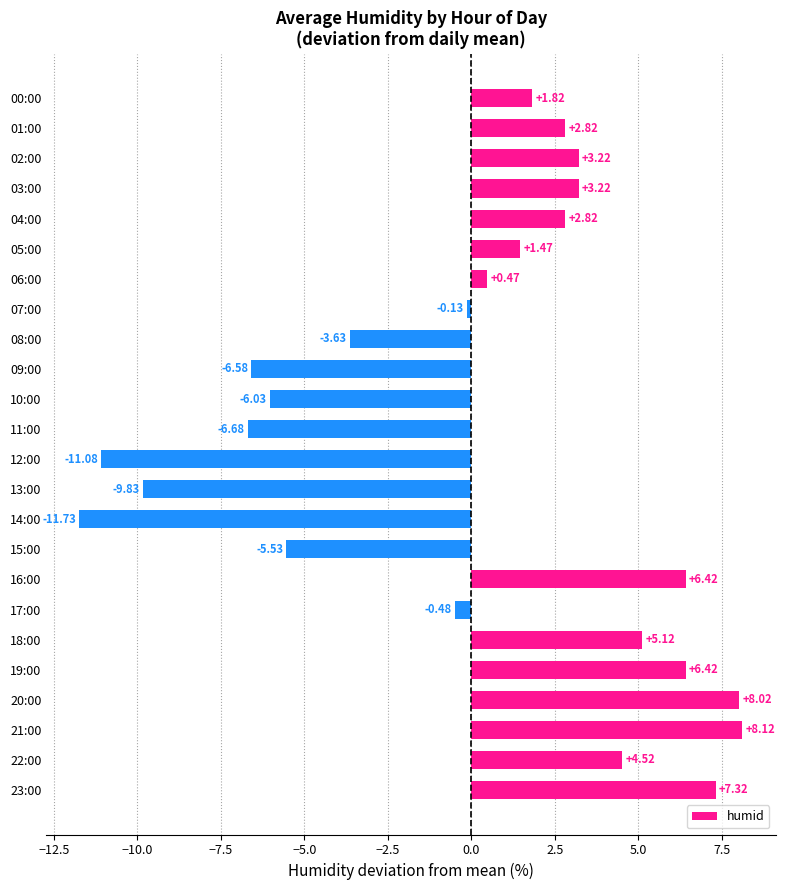

What is the sum of the values at 04:00 and 21:00?

10.9